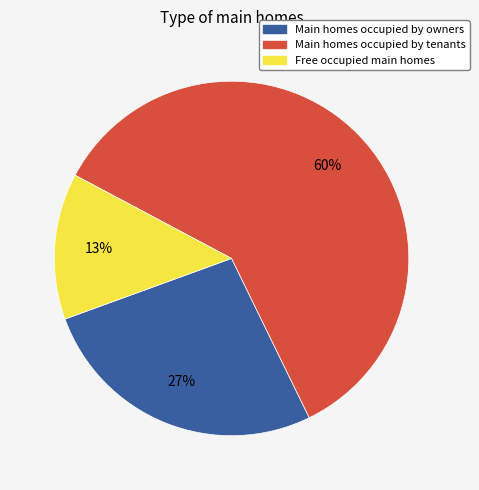

To the nearest percent, what is the difference between the largest and smallest slice percentages?

47%